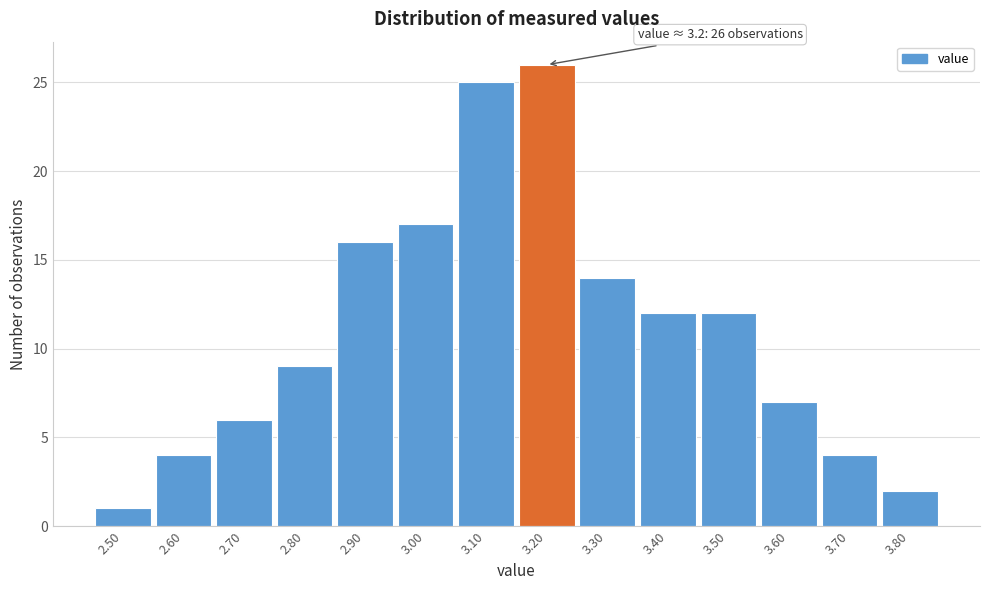

Over which range of the x-axis is the bar tallest?

3.15 to 3.25